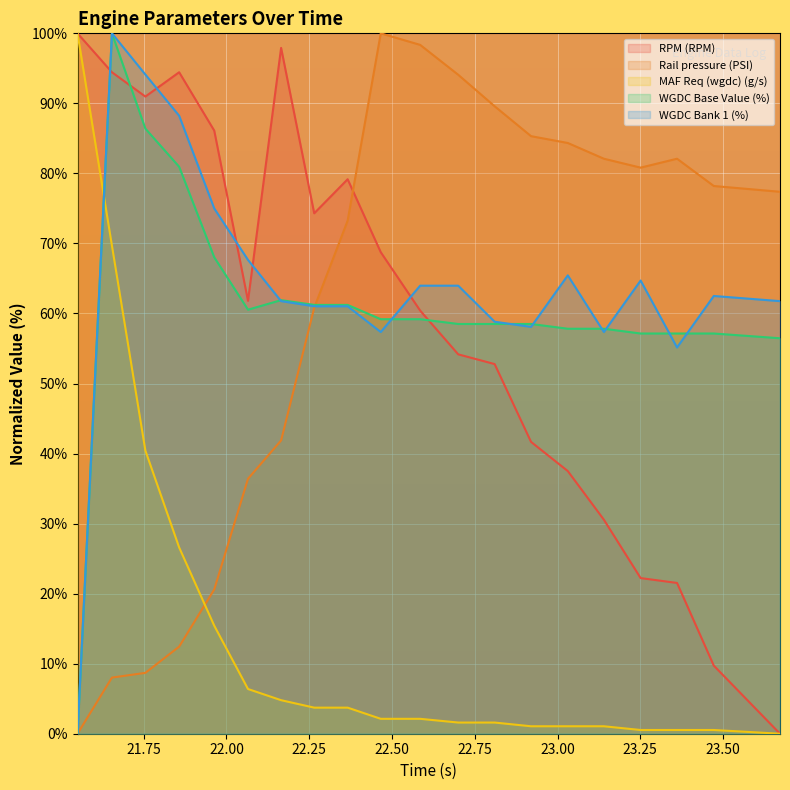

Between which two adjacent categories do Rail pressure (PSI) and WGDC Bank 1 (%) first intersect?

22.265 and 22.366